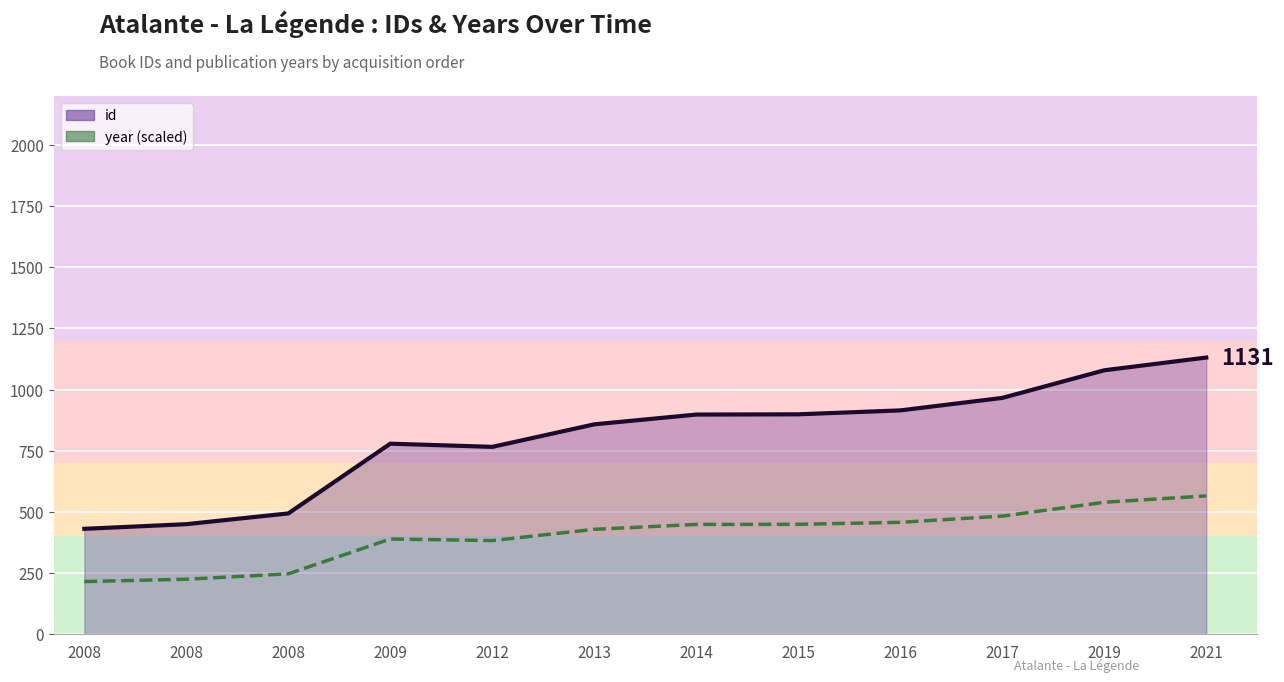

Reading left to right, extract all data points from this chart.

431	450	494	779	766	858	898	899	915	966	1079	1131